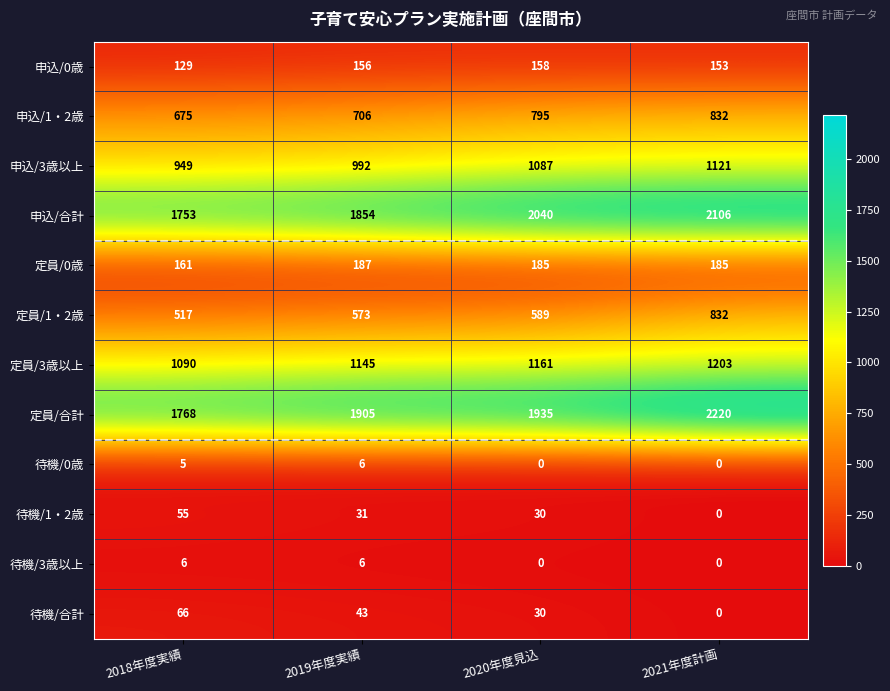

List the labels in order of 申込/合計 value, smallest first.

2018年度実績, 2019年度実績, 2020年度見込, 2021年度計画